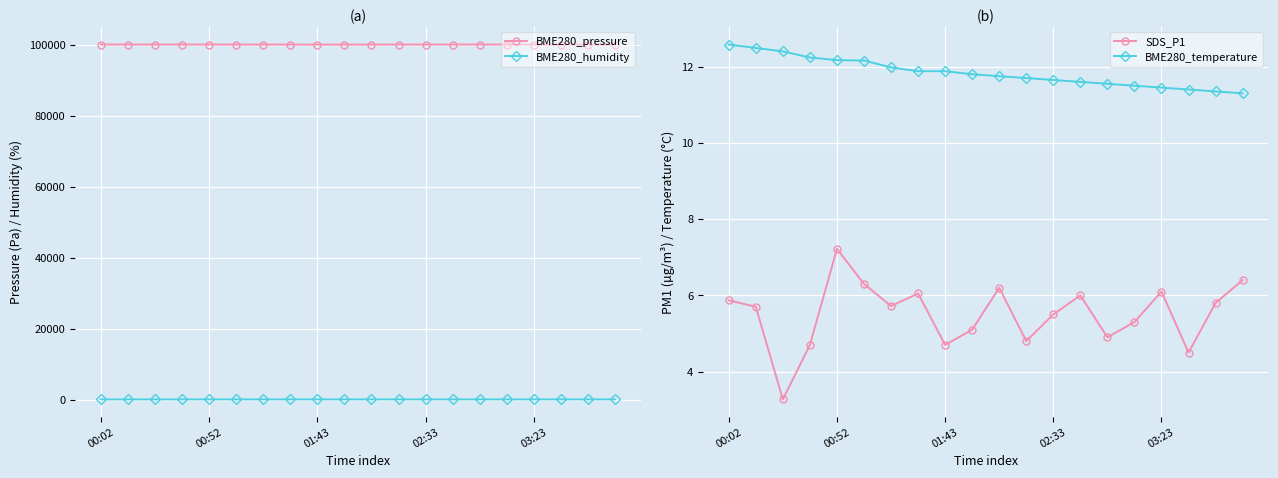

True or false: SDS_P1 has a value of 4.7 at 01:43.

True